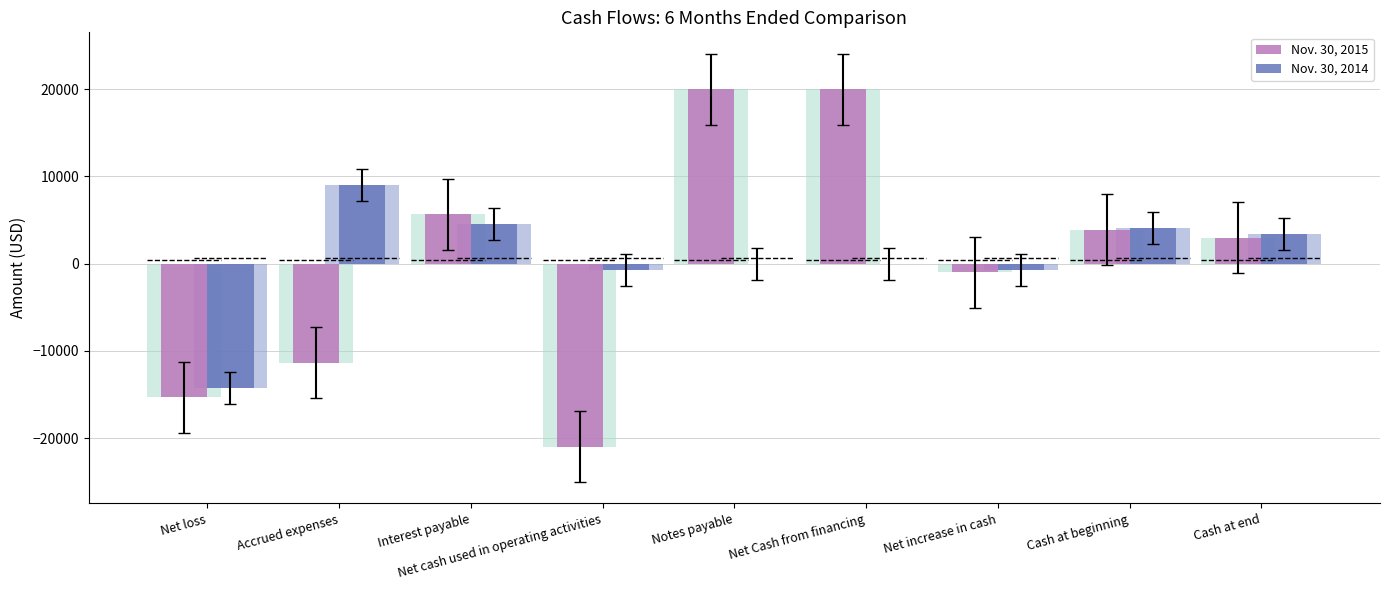

Reading right to left, list all the values displayed in this chart.

Nov. 30, 2015: 2969	3922	-953	20000	20000	-20953	5682	-11350	-15285
Nov. 30, 2014: 3399	4086	-687	0	0	-687	4572	9026	-14285